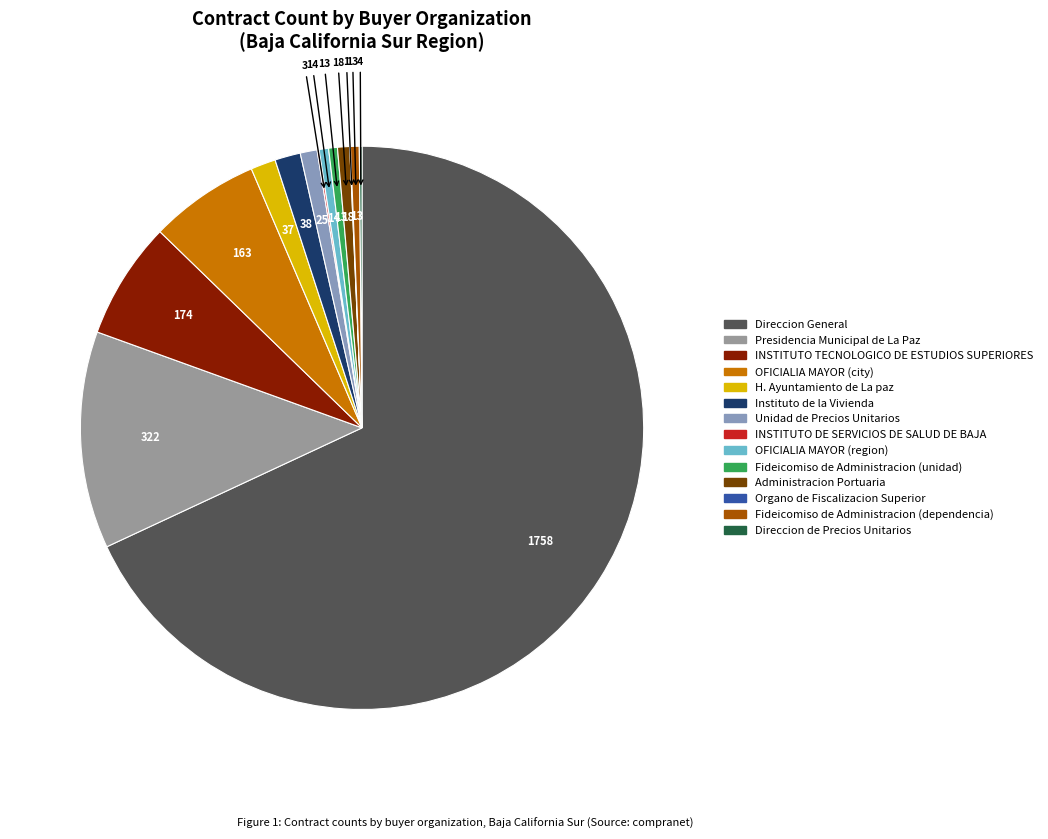

What portion of the pie excludes Administracion Portuaria?

99.3%